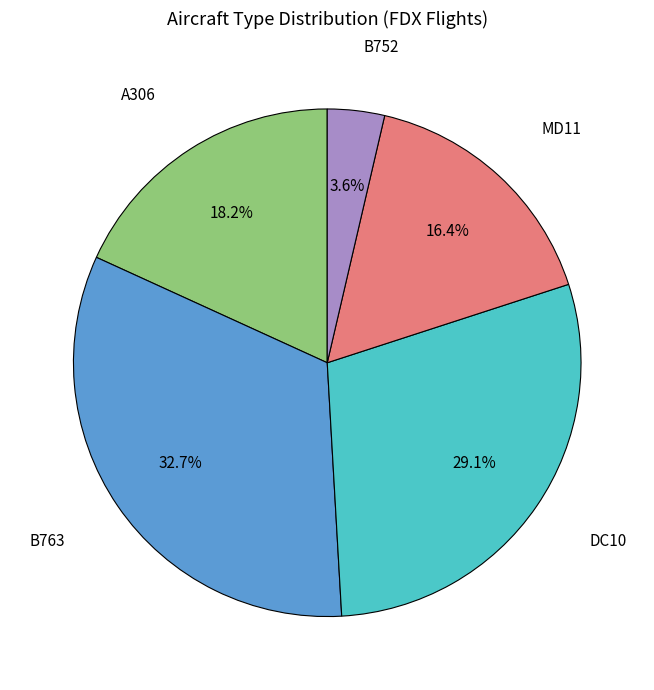

Is B752 the majority of the pie?

No